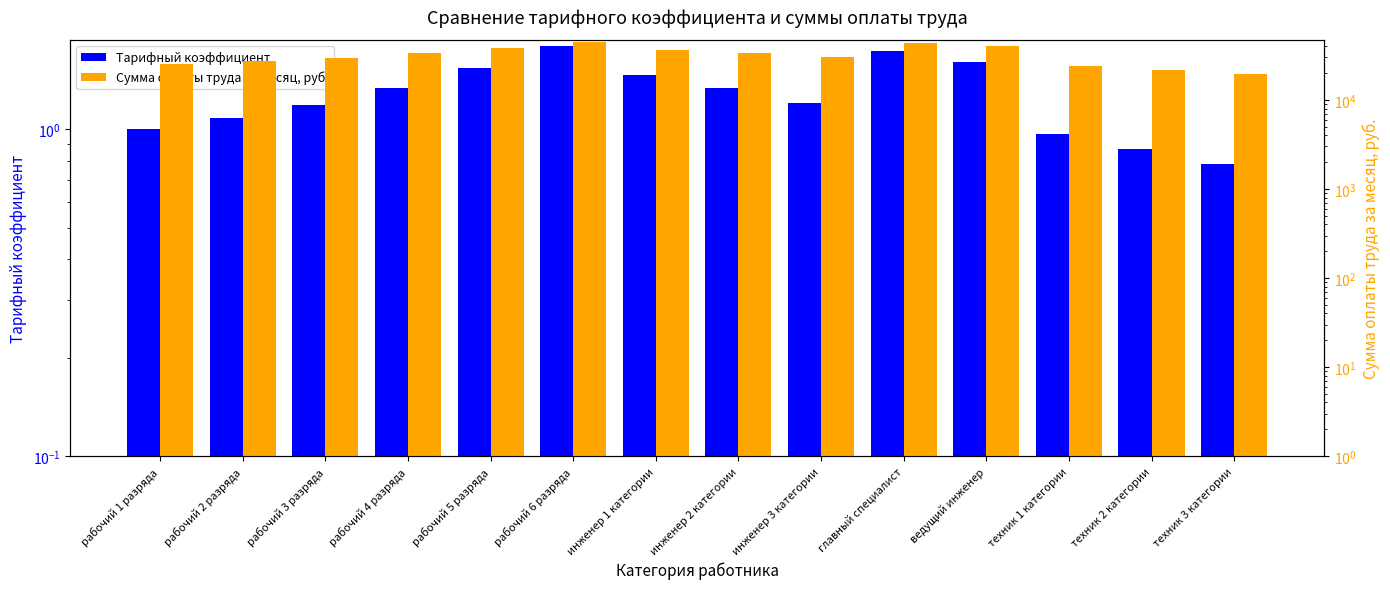

At рабочий 6 разряда, list the series in order from smallest to largest.

Тарифный коэффициент, Сумма оплаты труда за месяц, руб.